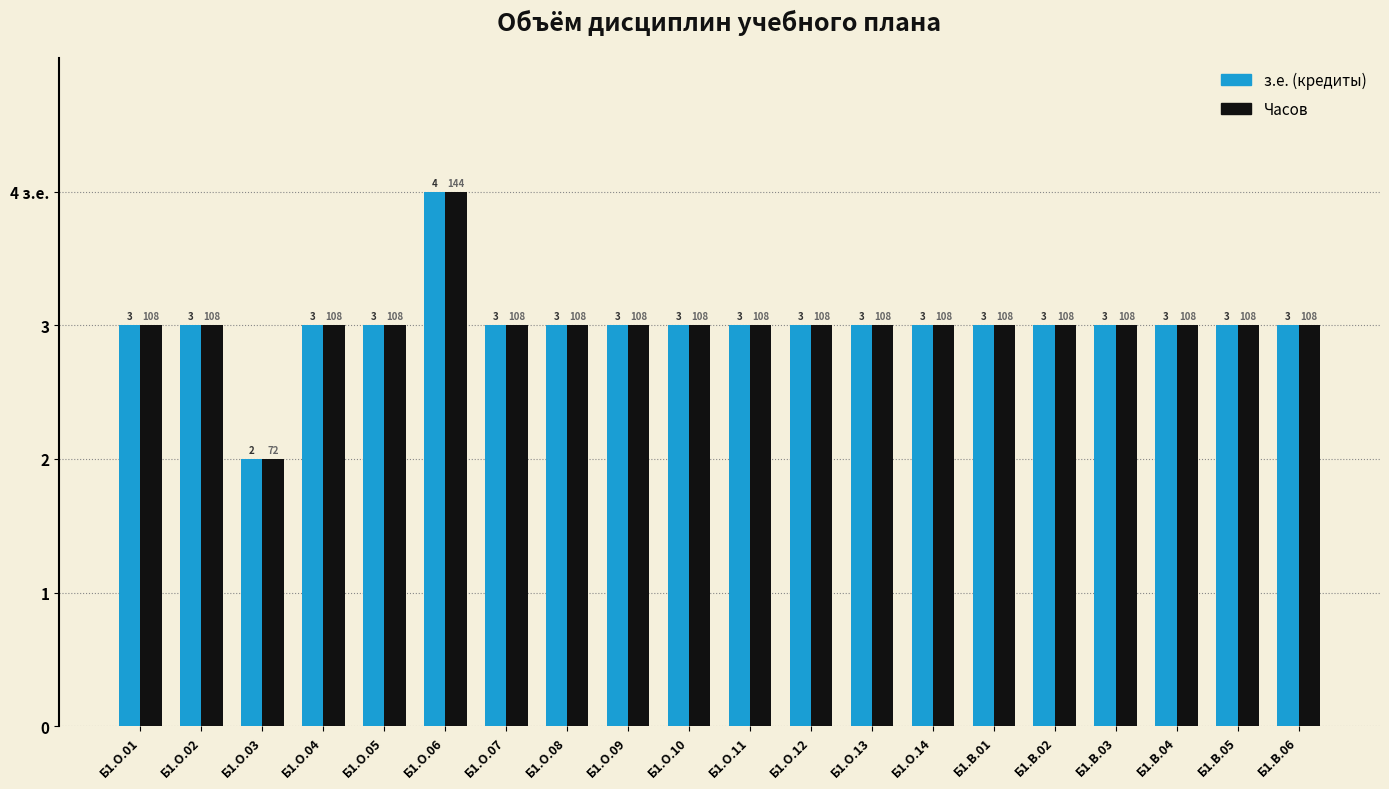

What are all the series names shown in the legend?

з.е. (кредиты), Часов